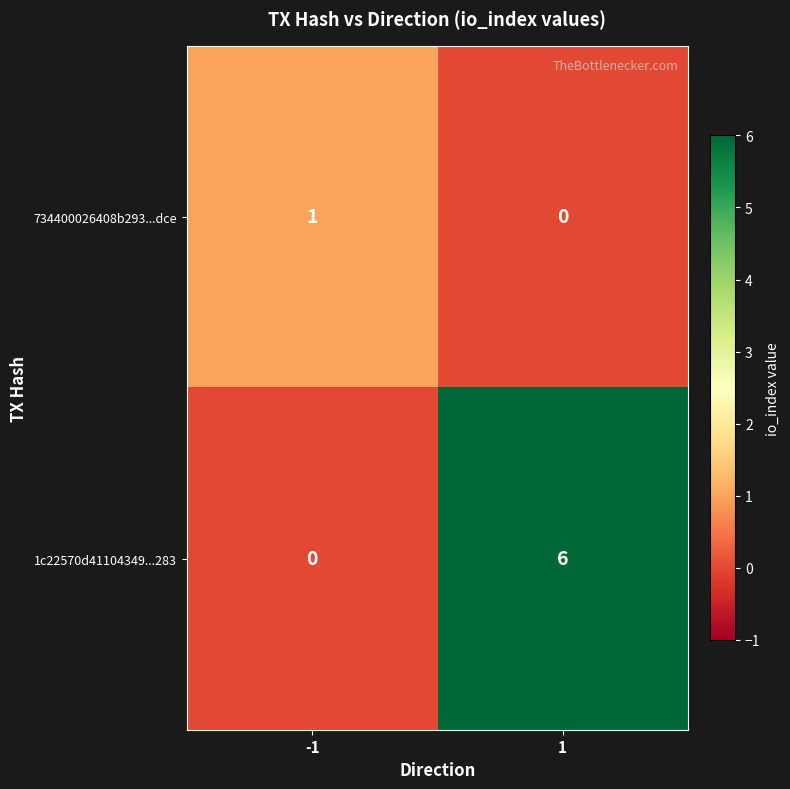

Rank the series by their maximum value, from lowest to highest.

734400026408b293...dce, 1c22570d41104349...283